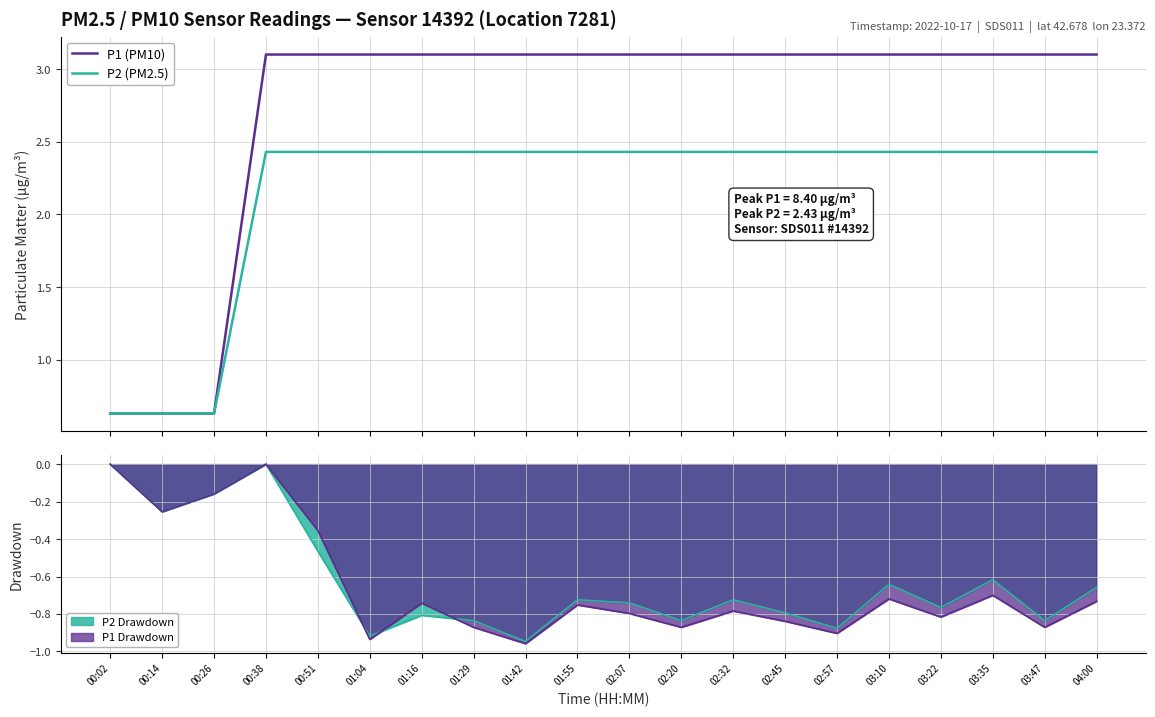

What is the total value across all series at 01:04?

5.5